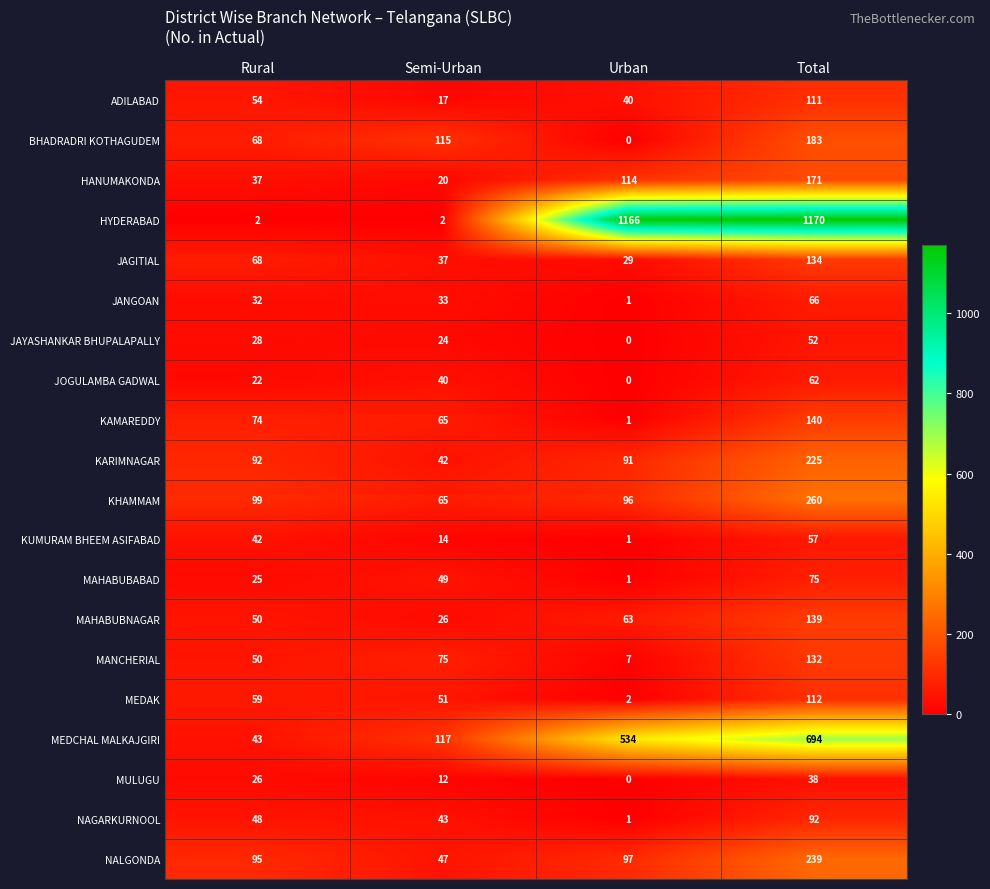

What is the total value across all series at Semi-Urban?

894